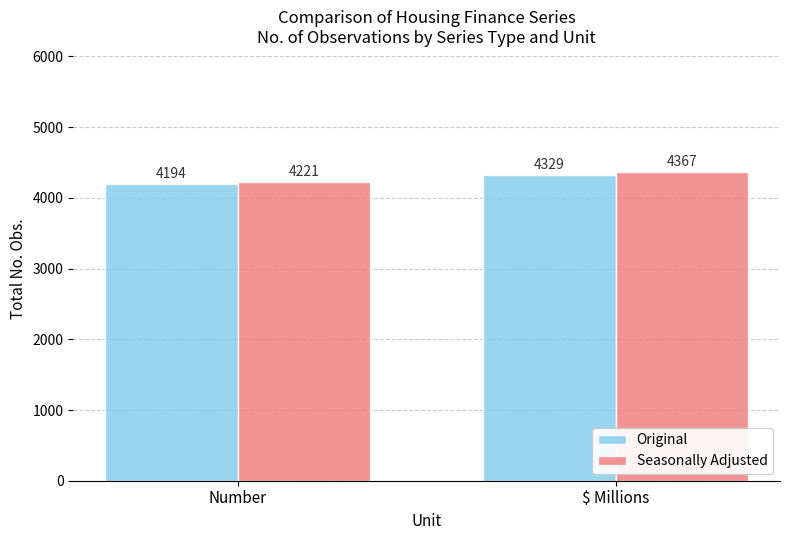

At which category is the sum across all series the highest?

$ Millions